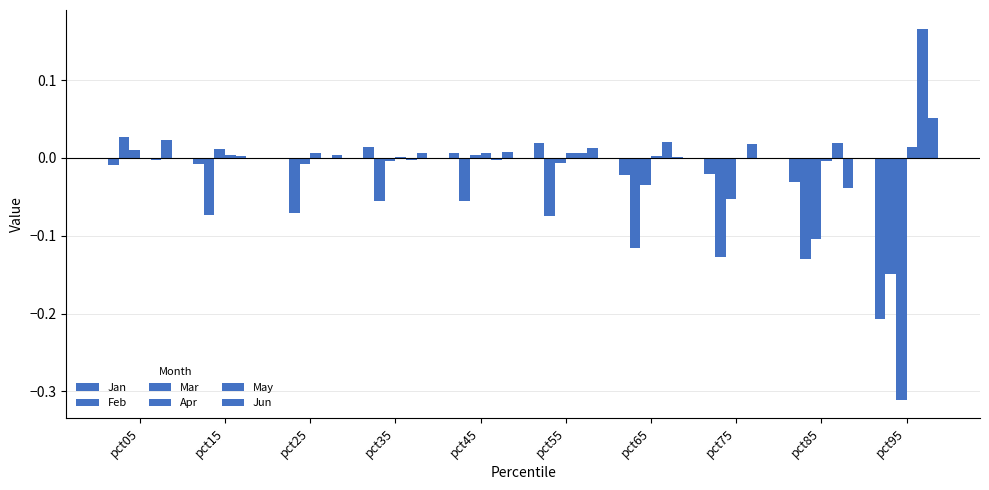

How many groups of bars are there?

10